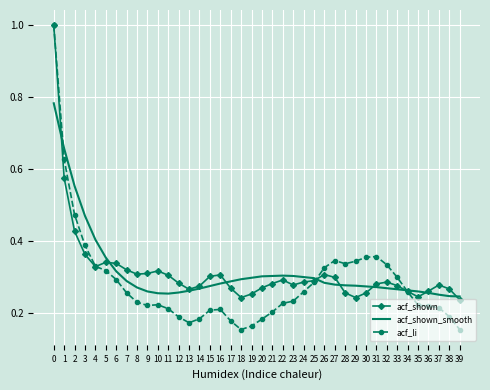

What is the total value across all series at 32?

0.9